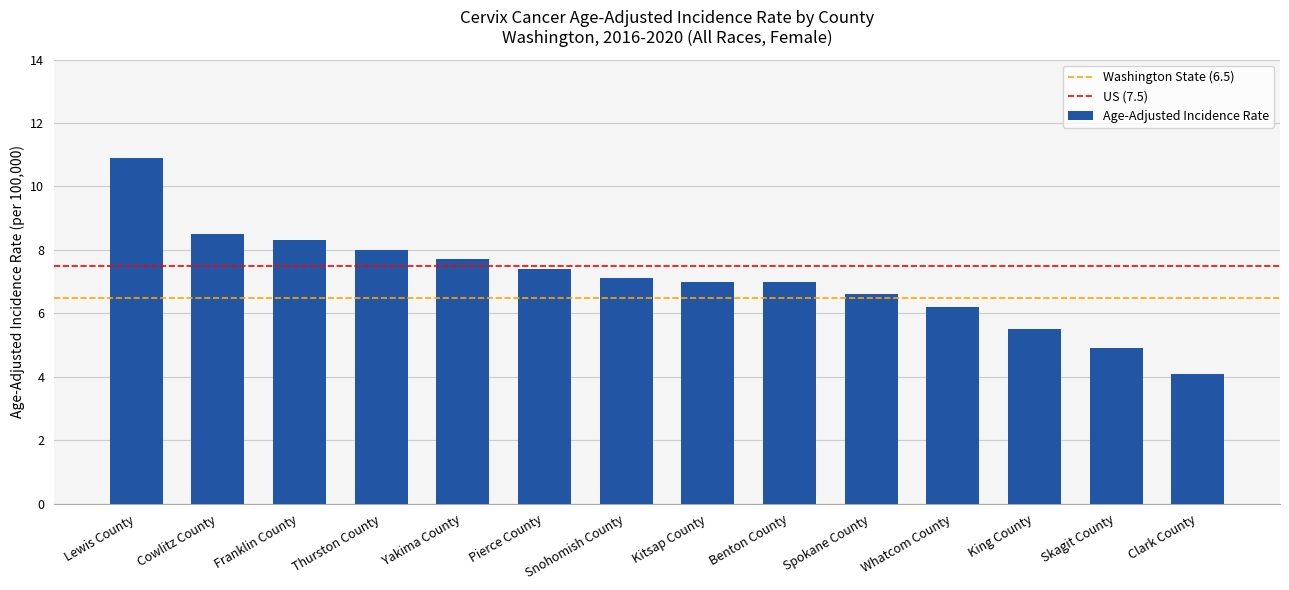

Reading right to left, extract all data points from this chart.

Clark County=4.1	Skagit County=4.9	King County=5.5	Whatcom County=6.2	Spokane County=6.6	Benton County=7.0	Kitsap County=7.0	Snohomish County=7.1	Pierce County=7.4	Yakima County=7.7	Thurston County=8.0	Franklin County=8.3	Cowlitz County=8.5	Lewis County=10.9